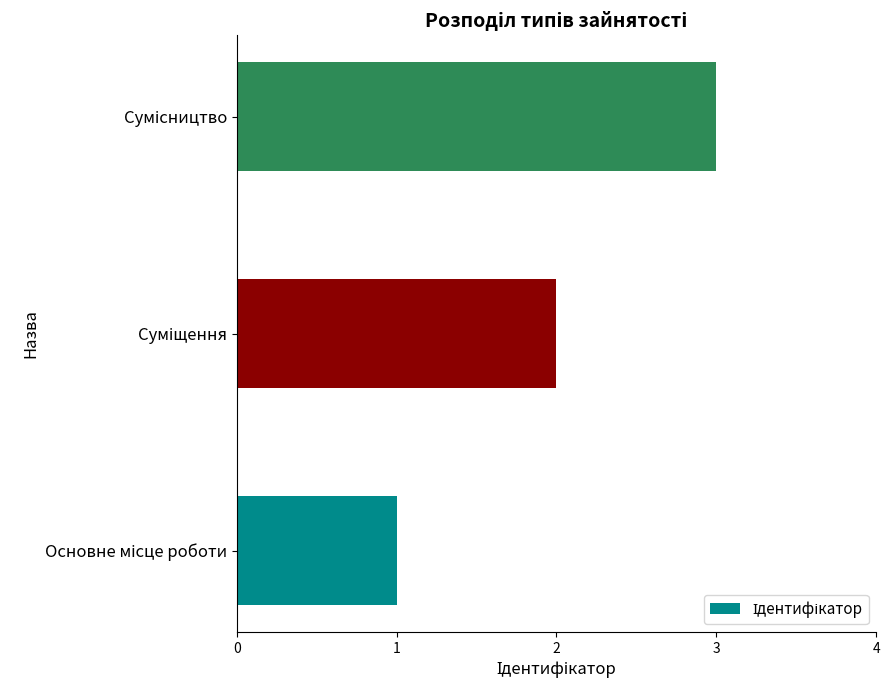

What is the sum of all values?

6